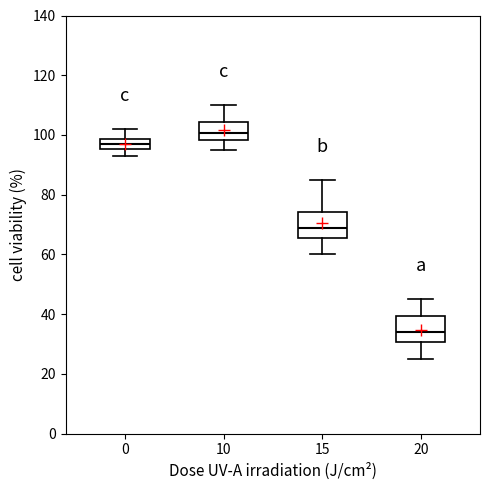

Reading left to right, transcribe this box plot: for each box, give where its median line is, the range the box spans, and where its two whiskers end, as read against the y-axis. The values are not printed on the chart, so give them approximately, as read against the axis.

0: median 98 (inside the box), box 96 to 98, whiskers 94 to 102
10: median 100, box 98 to 104, whiskers 96 to 110
15: median 70, box 66 to 74, whiskers 60 to 86
20: median 34, box 30 to 40, whiskers 26 to 46